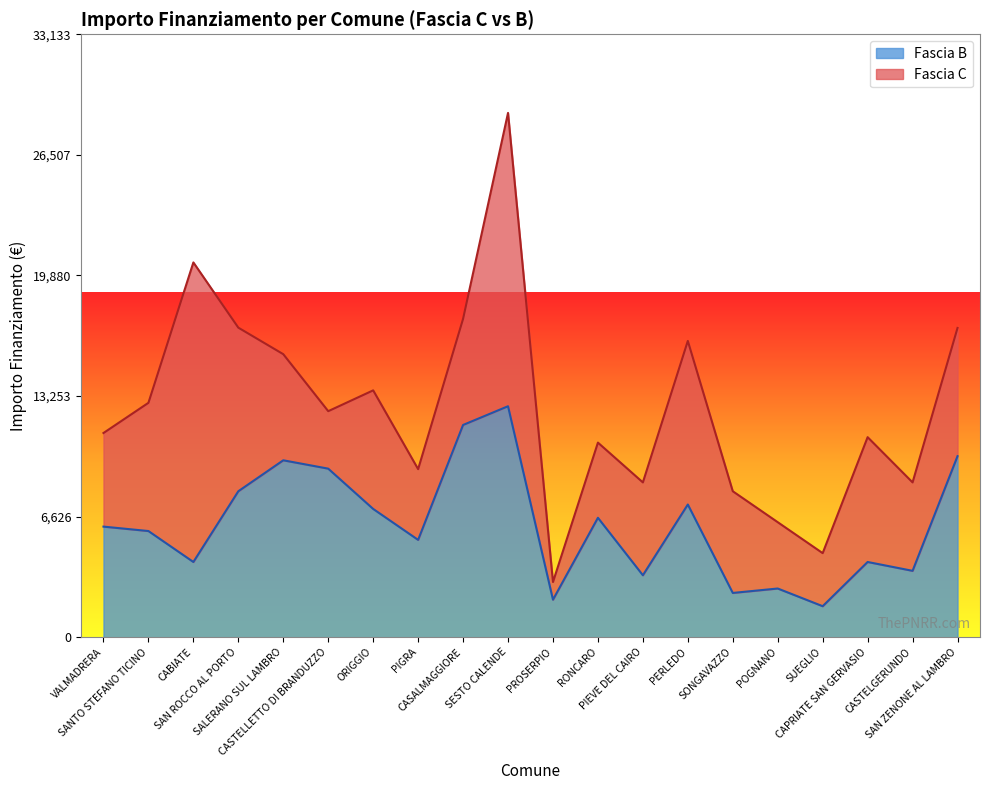

List the labels in order of value, largest first.

SESTO CALENDE, CASALMAGGIORE, SAN ZENONE AL LAMBRO, SALERANO SUL LAMBRO, CASTELLETTO DI BRANDUZZO, SAN ROCCO AL PORTO, PERLEDO, ORIGGIO, RONCARO, VALMADRERA, SANTO STEFANO TICINO, PIGRA, CABIATE, CAPRIATE SAN GERVASIO, CASTELGERUNDO, PIEVE DEL CAIRO, POGNANO, SONGAVAZZO, PROSERPIO, SUEGLIO